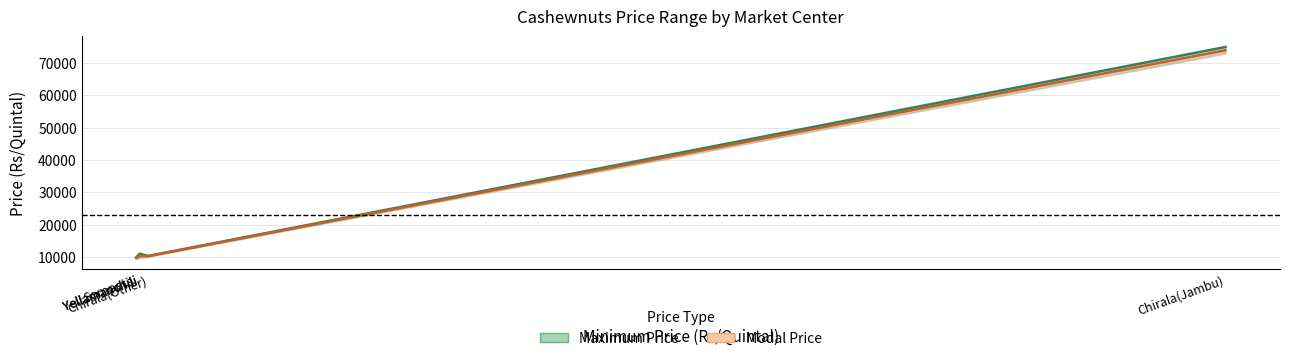

Is the value of Modal Price at Chirala(Jambu) greater than the value of Maximum Price at Sompeta?

Yes